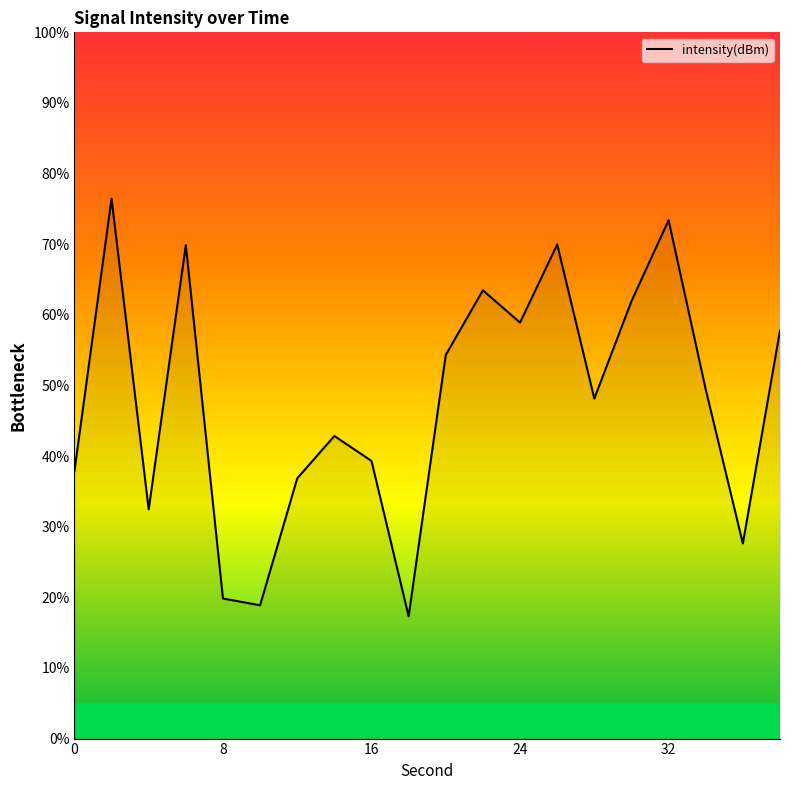

What is the minimum value shown in the chart?

17.3